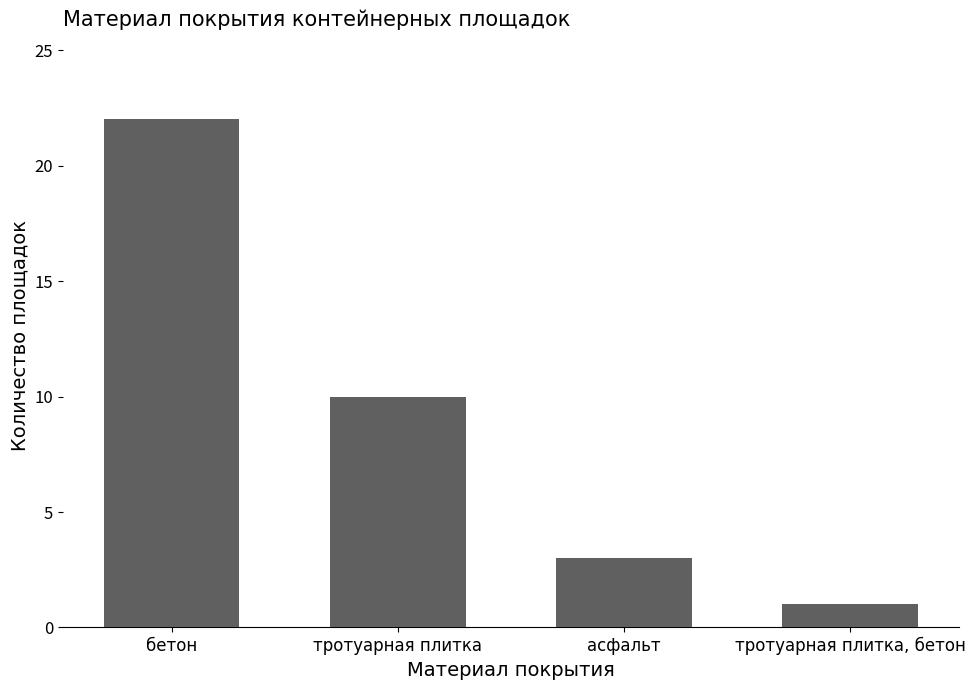

Which label corresponds to the smallest value in the chart?

тротуарная плитка, бетон